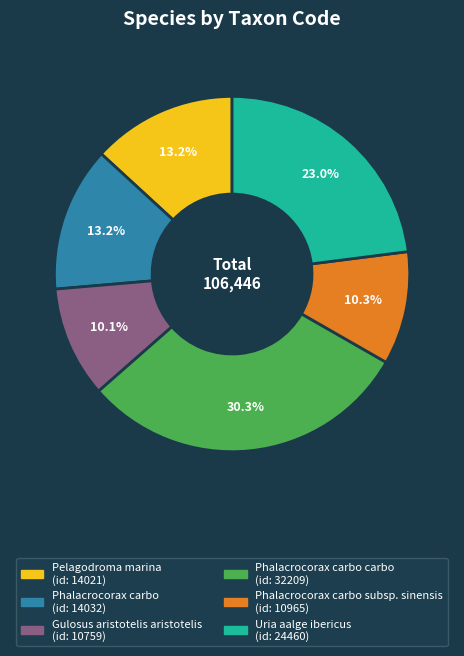

To the nearest percent, what is the difference between the largest and smallest slice percentages?

20%